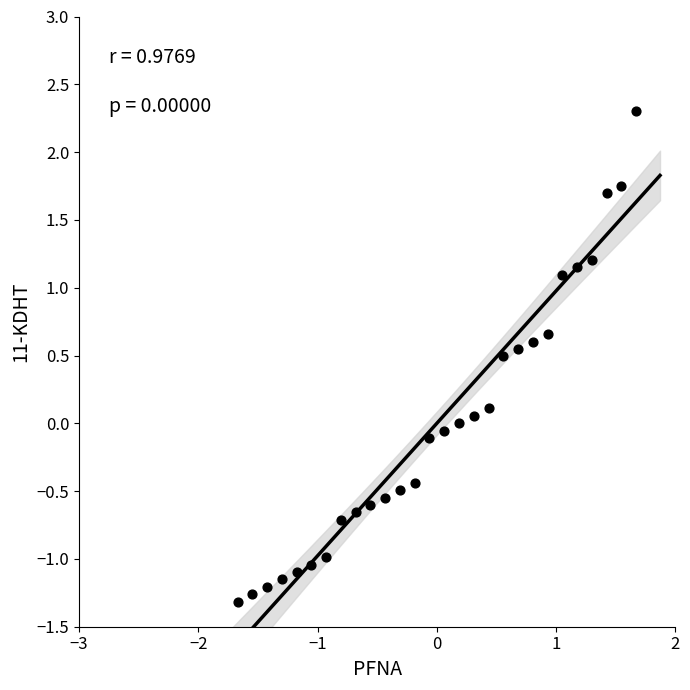

What is the range of X values (max minus min)?

3.3